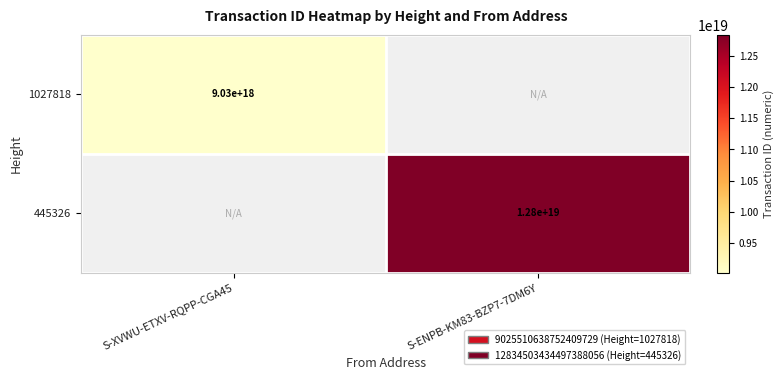

The 445326 series shows 12800000000000000000 at S-ENPB-KM83-BZP7-7DM6Y. True or false?

True